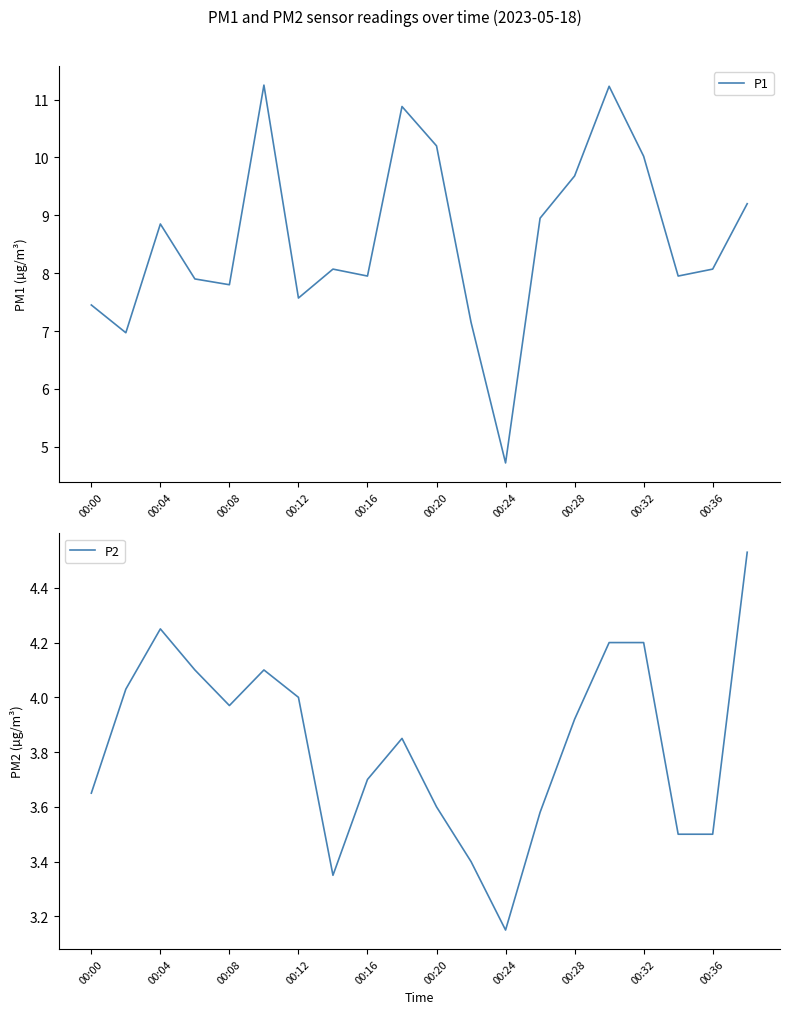

List the series in order of their peak value, lowest first.

P2, P1